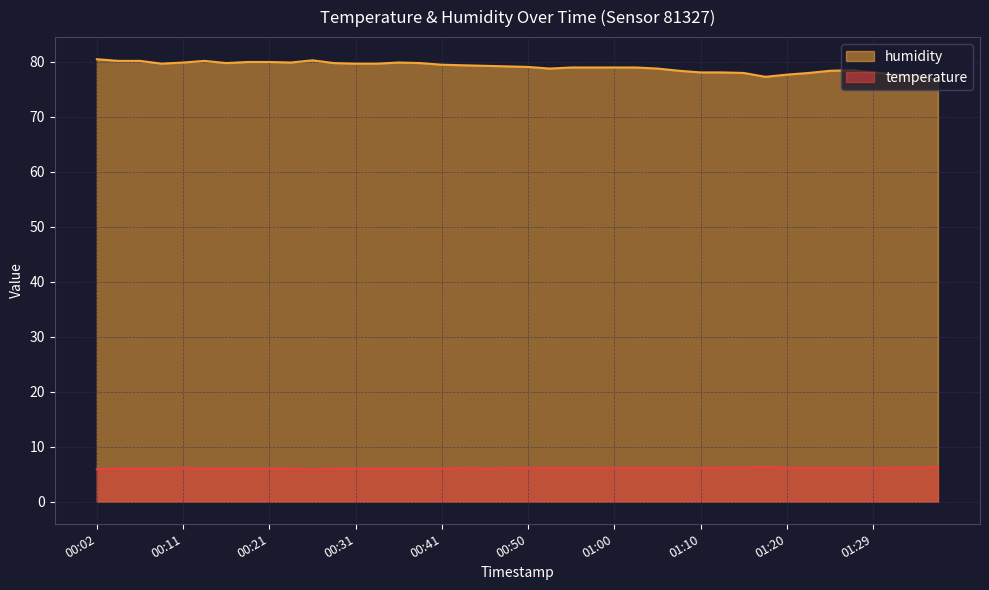

What is the average value of the humidity series?

79.1